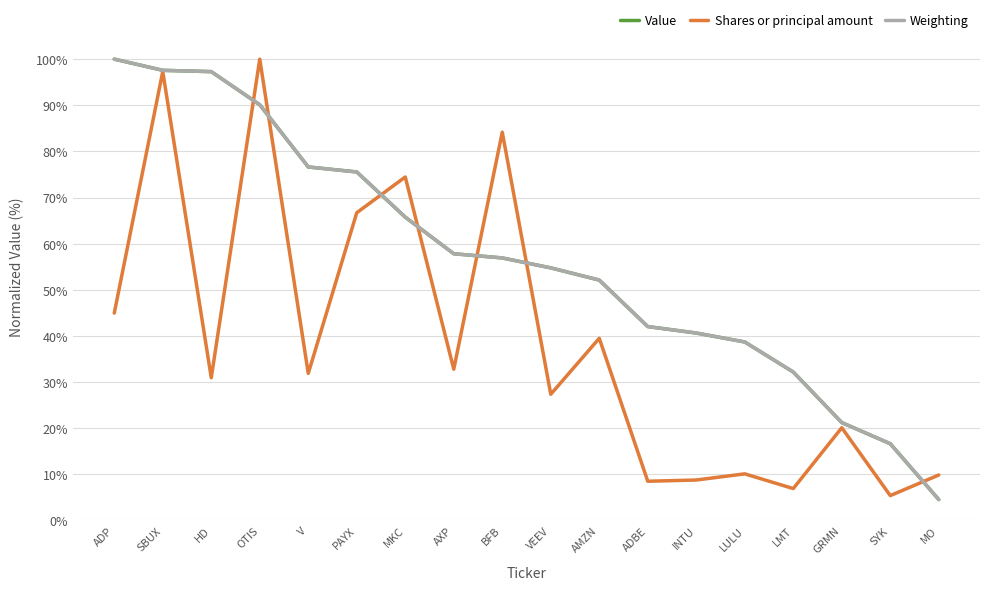

The Shares or principal amount series shows 2.1 at INTU. True or false?

False